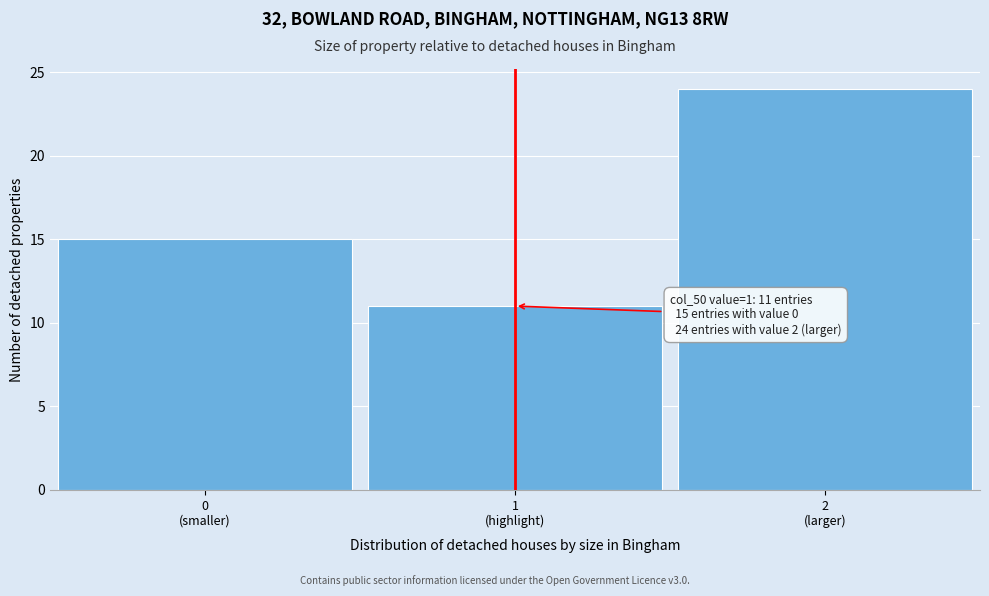

Reading right to left, extract all data points from this chart.

24	11	15